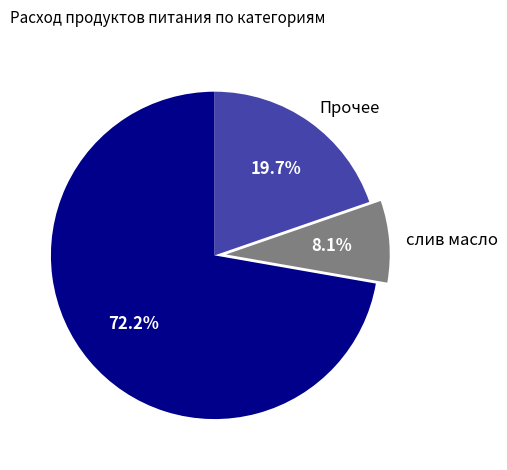

What is the ratio of the value at мясо to the value at Прочее?

3.7